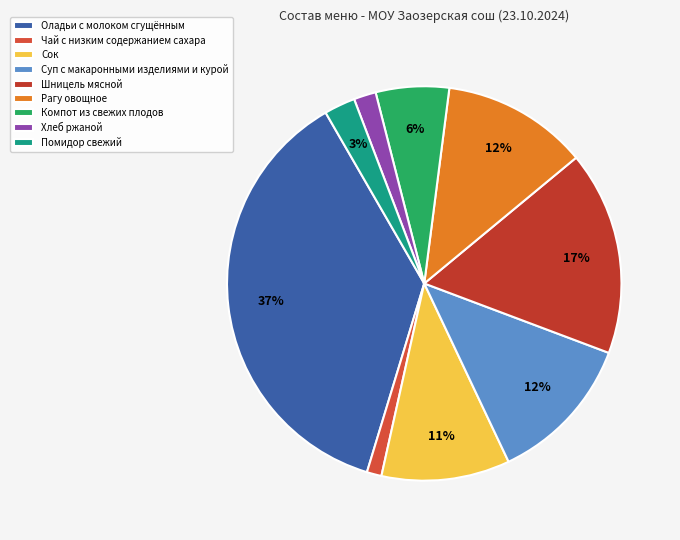

What is the total percentage of Хлеб ржаной and Шницель мясной?

18.6%